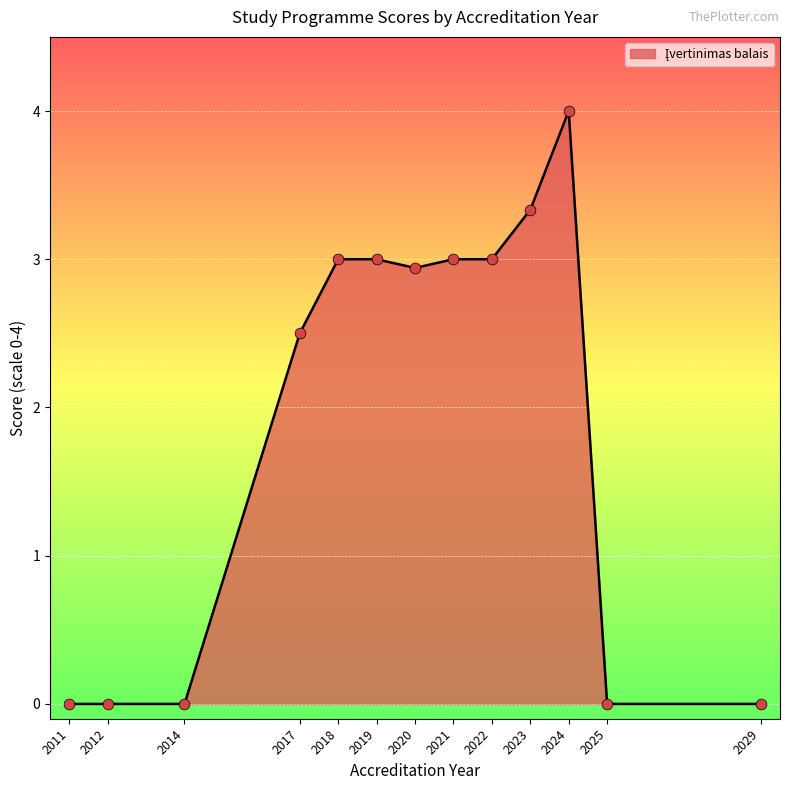

What is the ratio of the value at 2020 to the value at 2017?

1.2